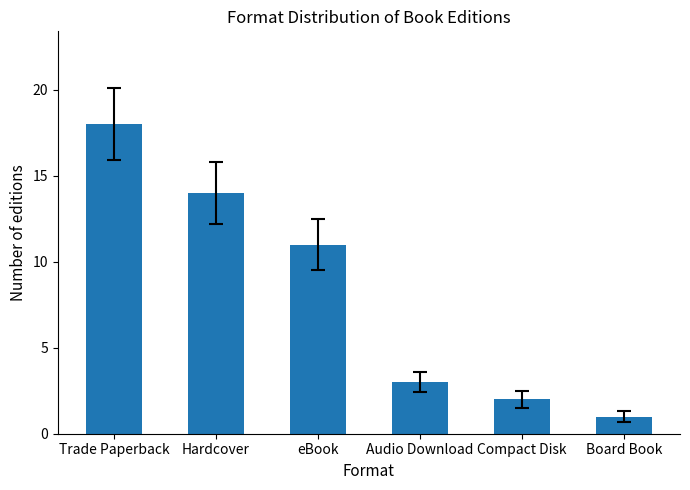

At which category does the chart reach its peak across all series?

Trade Paperback